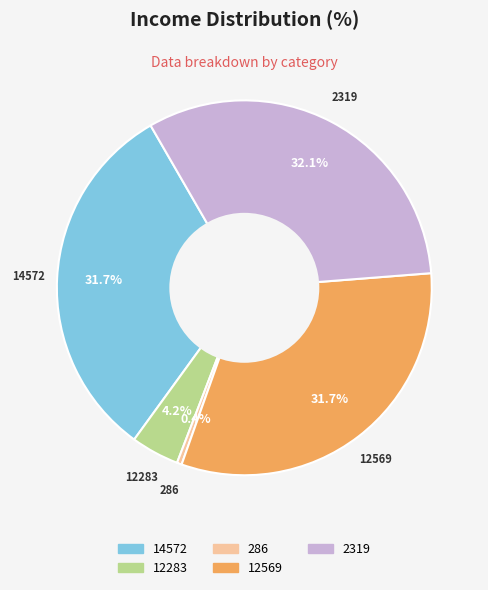

Does any single category account for the majority?

No